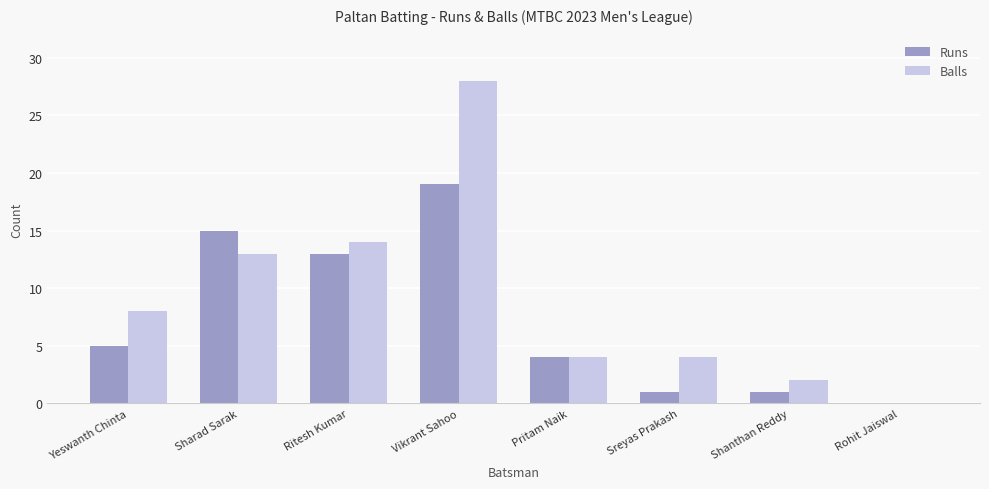

Which series has the largest range (max minus min)?

Balls